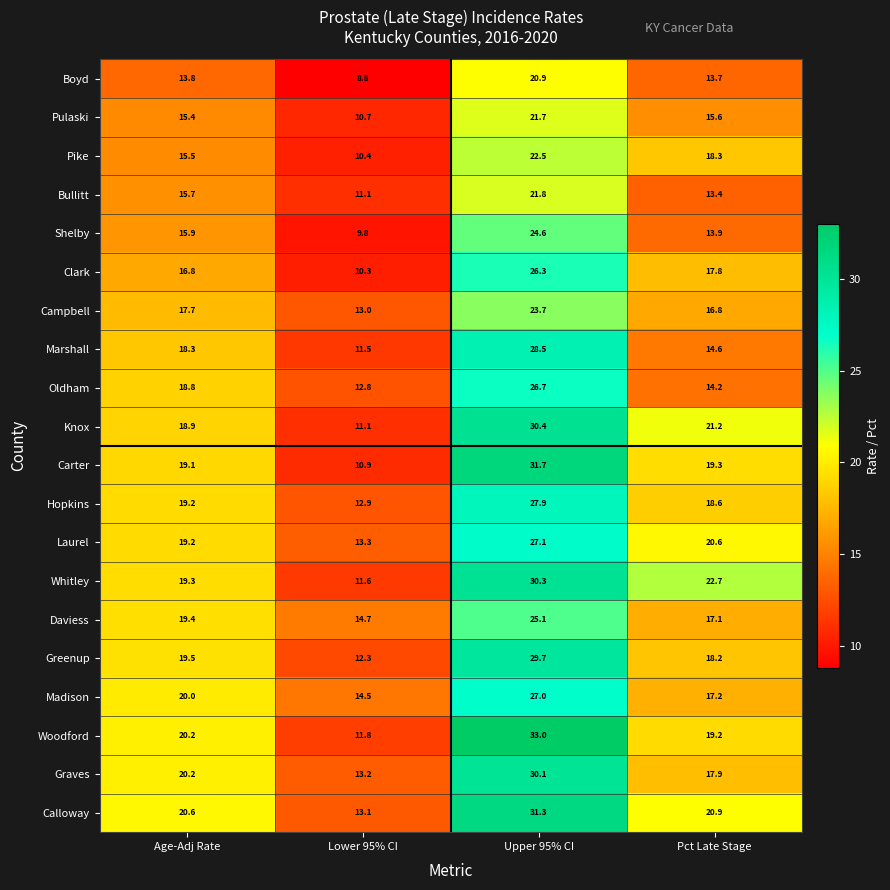

True or false: Clark has a value of 9.9 at Upper 95% CI.

False